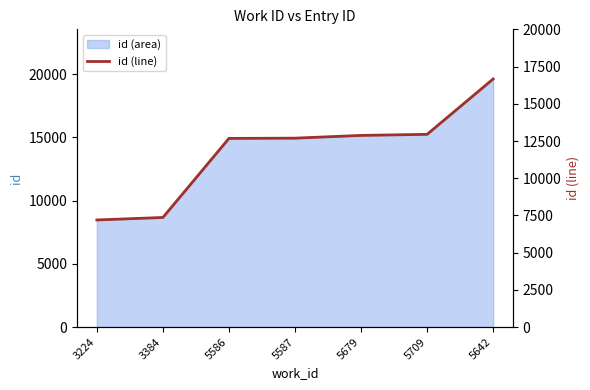

The chart shows a value of 11636.5 at 3384. True or false?

False